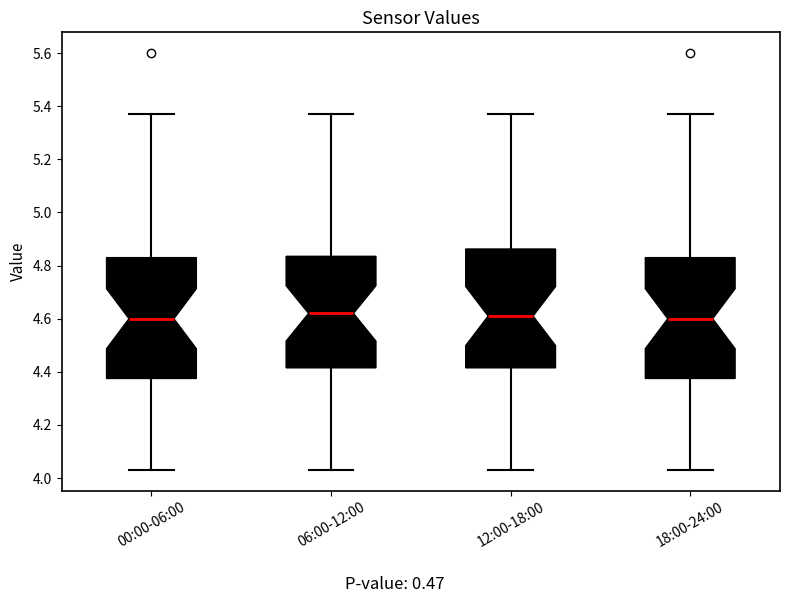

Reading left to right, transcribe this box plot: for each box, give where its median line is, the range the box spans, and where its two whiskers end, as read against the y-axis. The values are not printed on the chart, so give them approximately, as read against the axis.

00:00-06:00: median 4.60, box 4.38 to 4.84, whiskers 4.04 to 5.38
06:00-12:00: median 4.62, box 4.42 to 4.84, whiskers 4.04 to 5.38
12:00-18:00: median 4.62, box 4.42 to 4.86, whiskers 4.04 to 5.38
18:00-24:00: median 4.60, box 4.38 to 4.84, whiskers 4.04 to 5.38